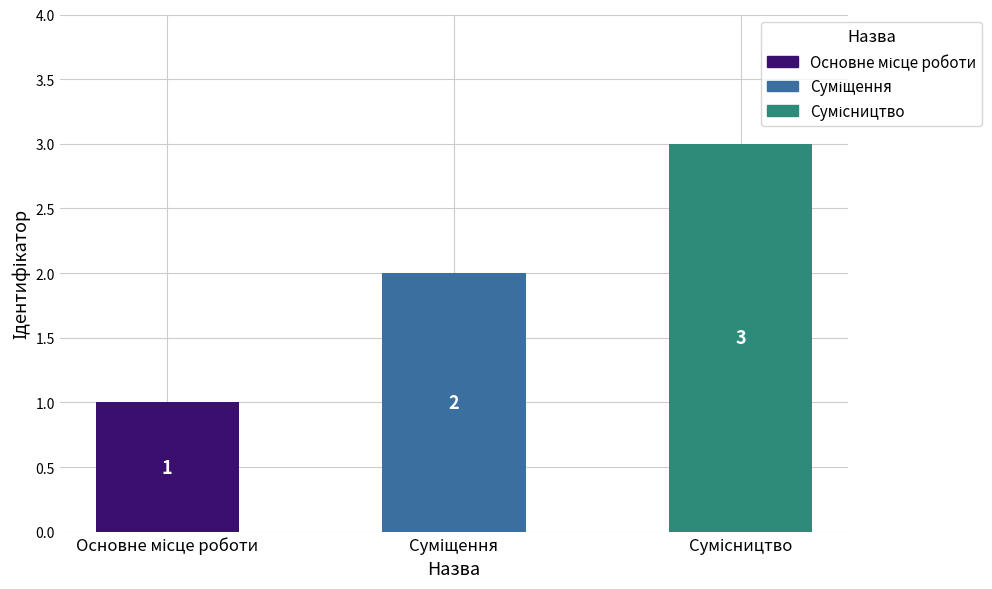

How many values are below 2?

1